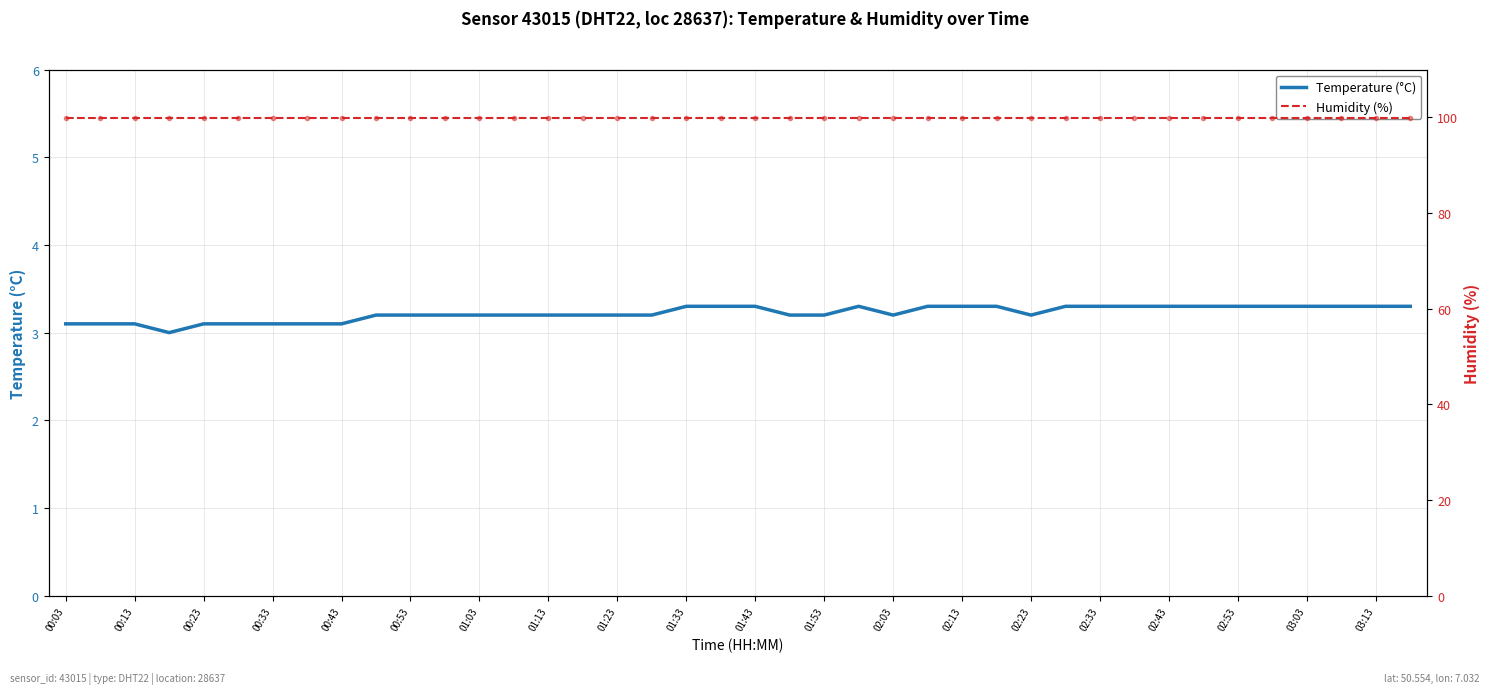

The Temperature (°C) series shows 1.7 at 00:13. True or false?

False